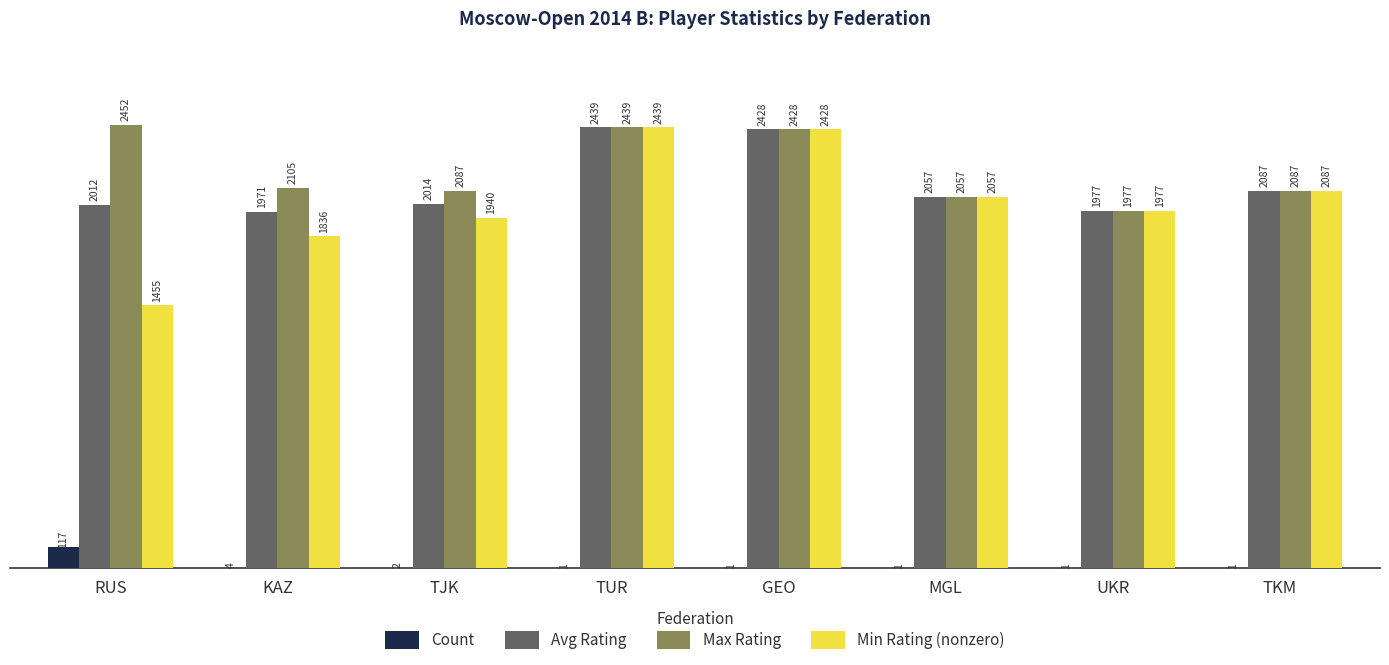

Which series has the largest total across all categories?

Max Rating